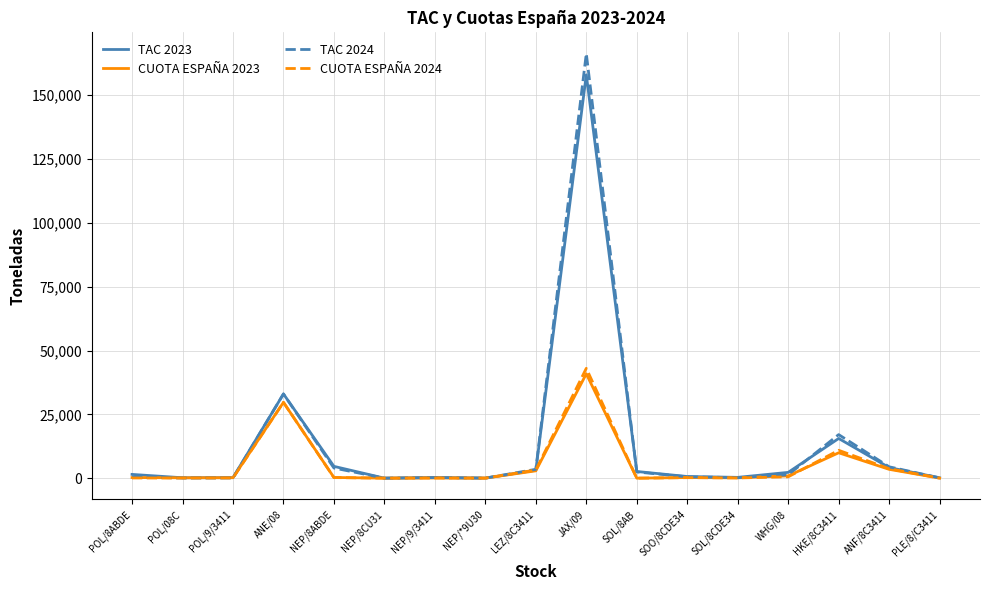

Is the value of TAC 2024 at ANE/08 greater than the value of TAC 2023 at NEP/9/3411?

Yes